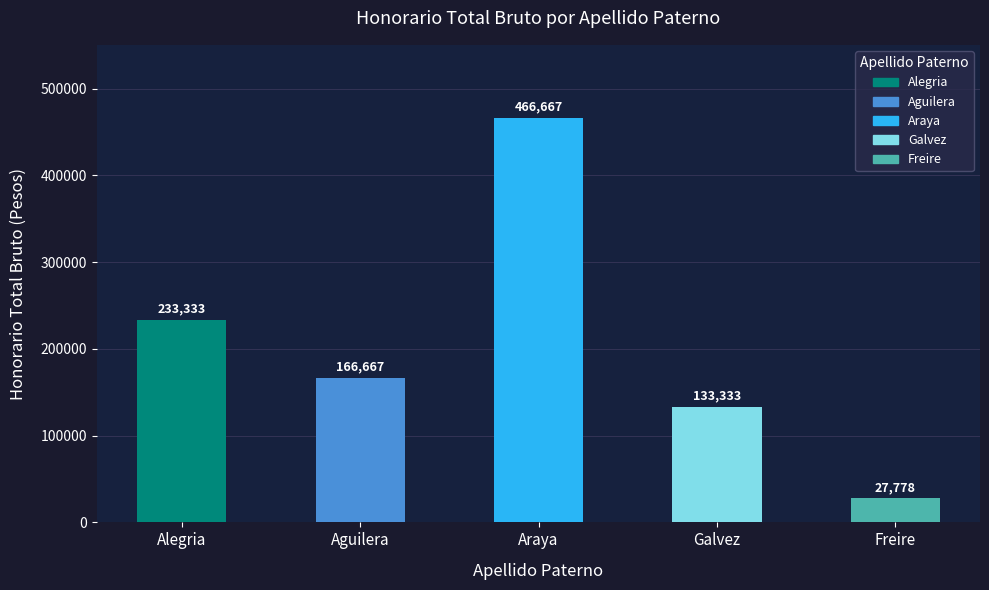

Are the bars horizontal?

No